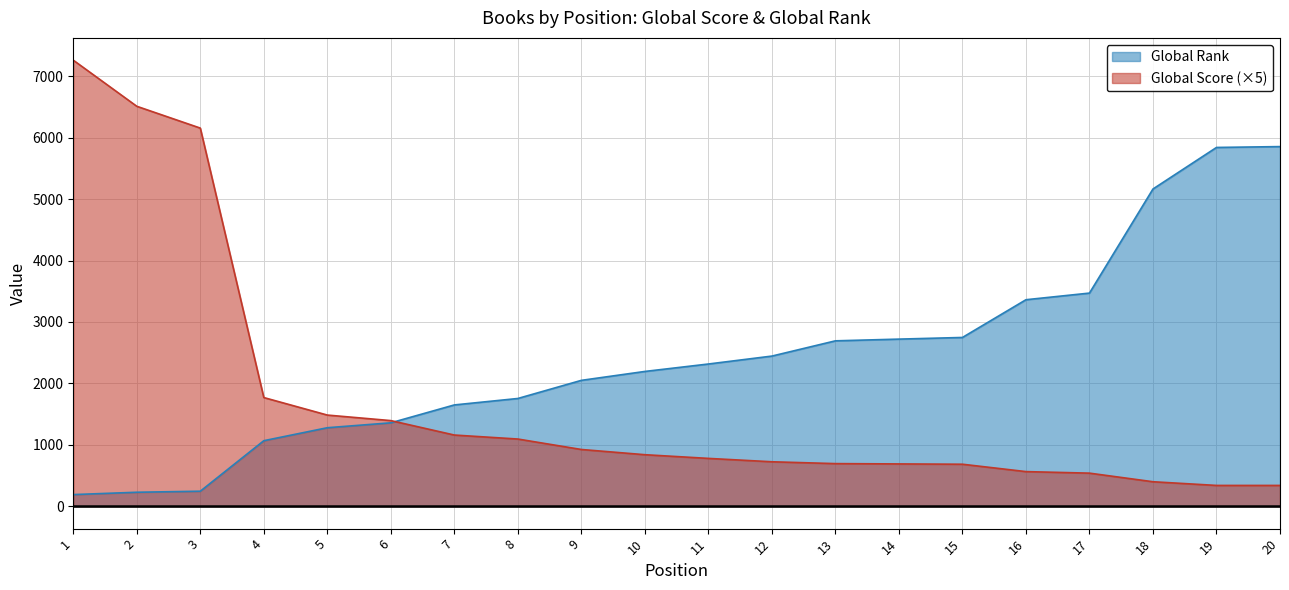

What is the value of the Global Rank point at the 4th from the left?

1068